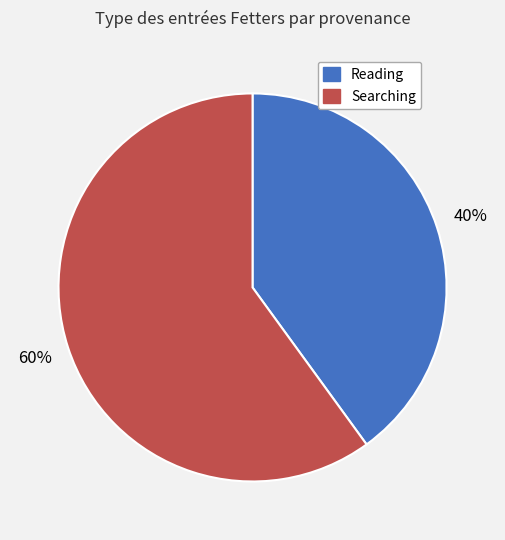

To the nearest percent, what is the average slice percentage?

50%